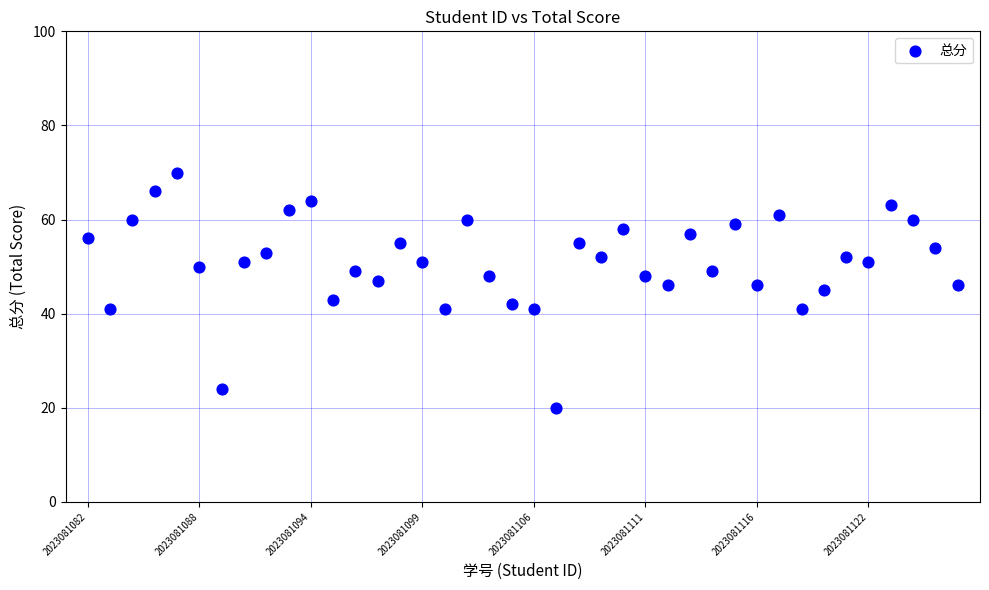

What is the range of Y values (max minus min)?

50